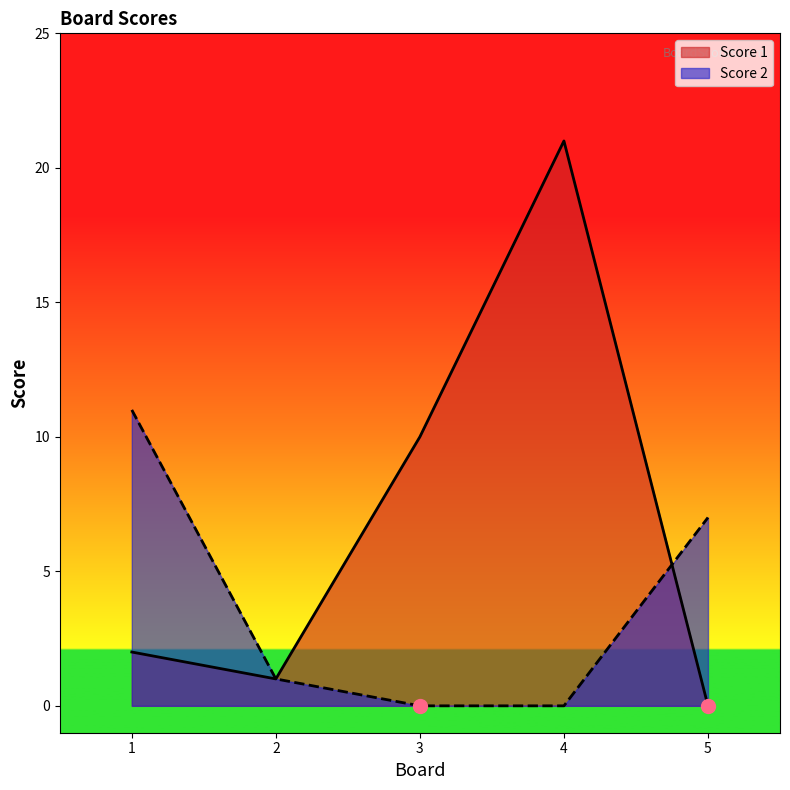

Which series has the largest range (max minus min)?

Score 1